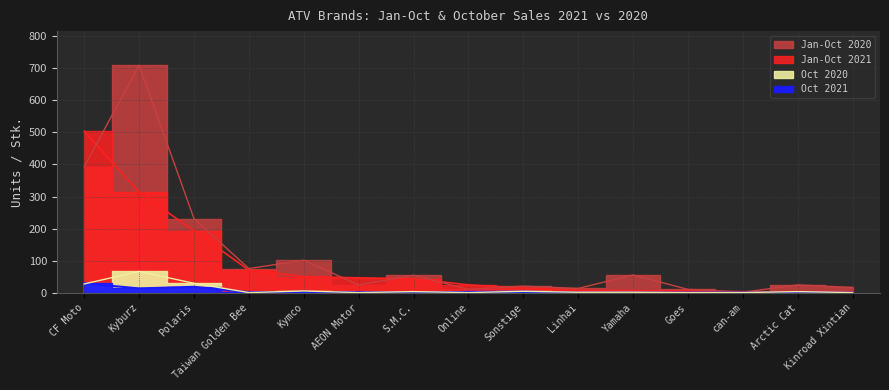

Which label corresponds to the smallest value in the chart?

S.M.C.